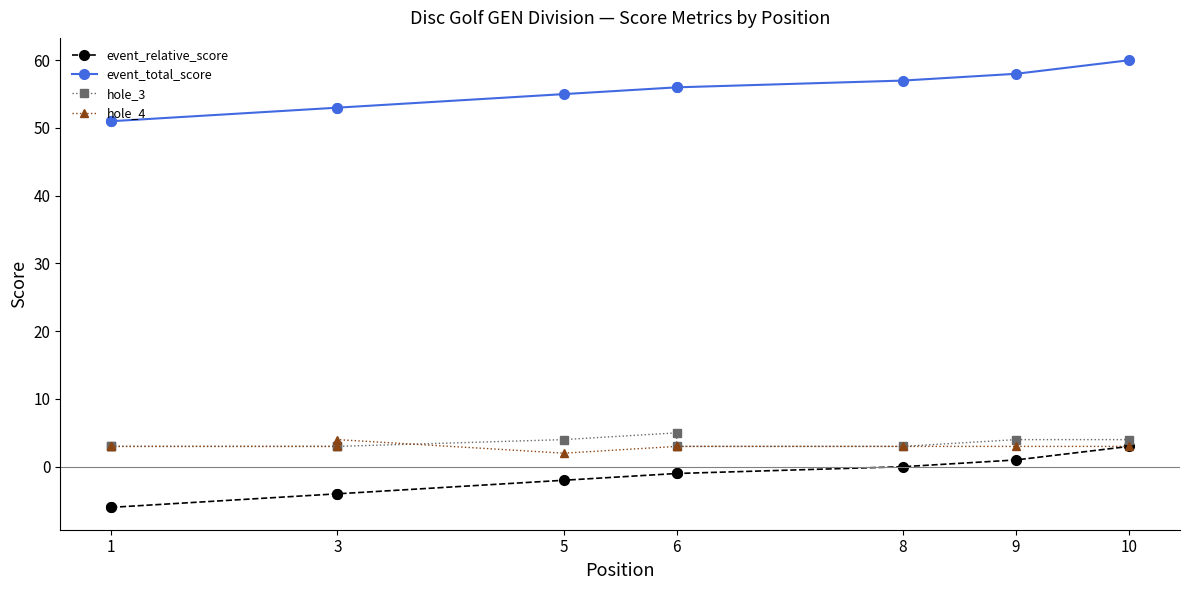

Between 5 and 6, which series saw the biggest shift?

event_relative_score